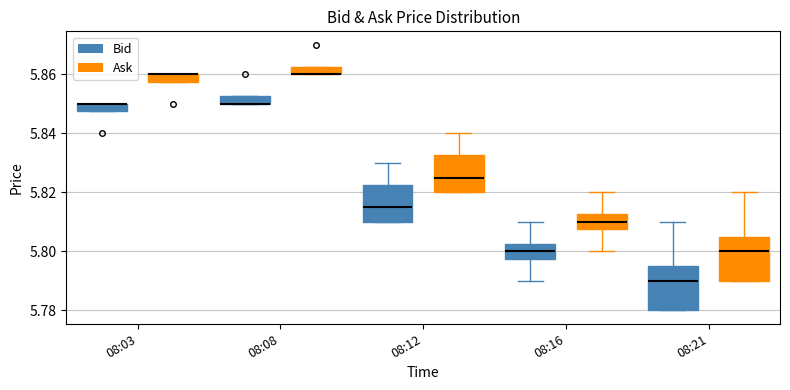

Where does the median line of the box for 08:16 (Ask) sit on the y-axis? The values are not printed on the chart, so give them approximately, as read against the axis.

5.810